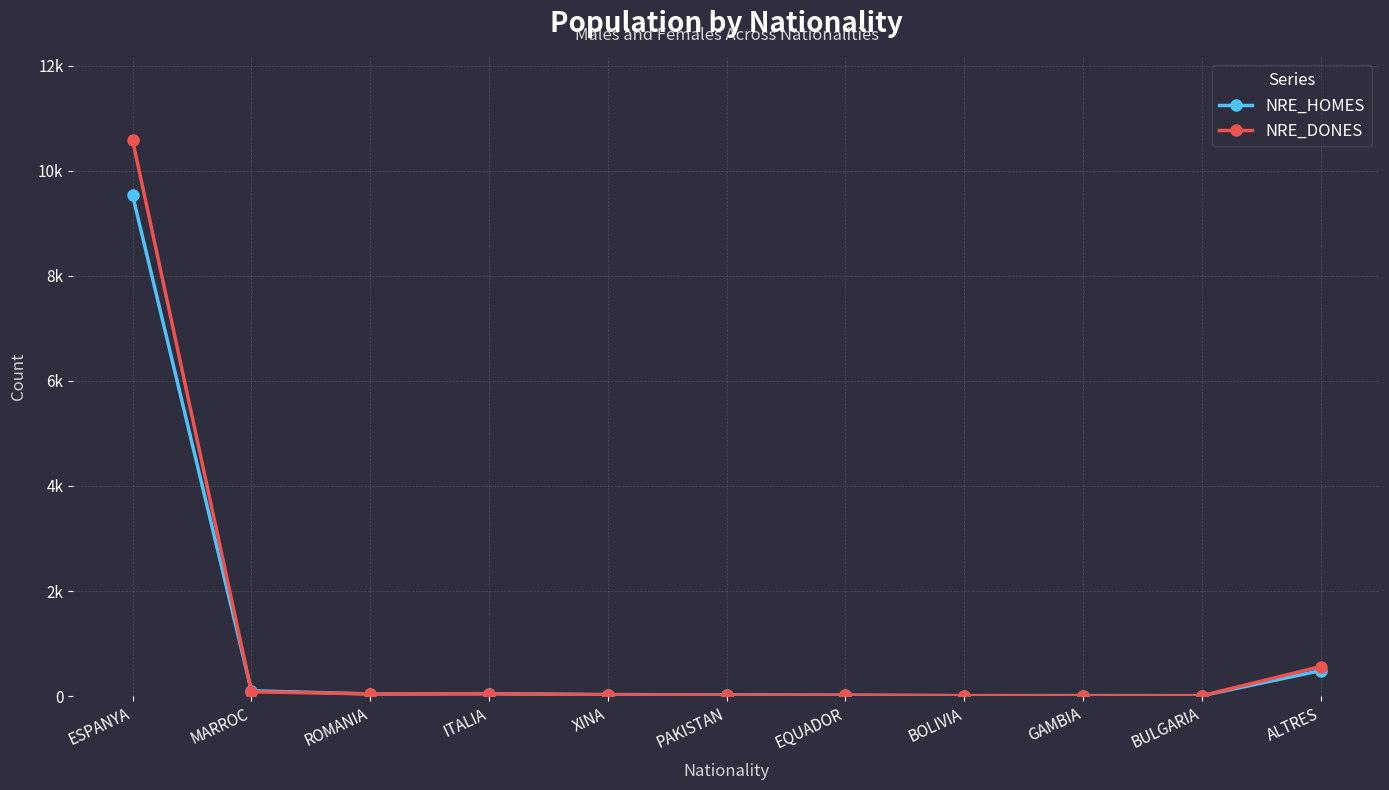

Is it true that NRE_DONES equals 3 at BULGARIA?

False